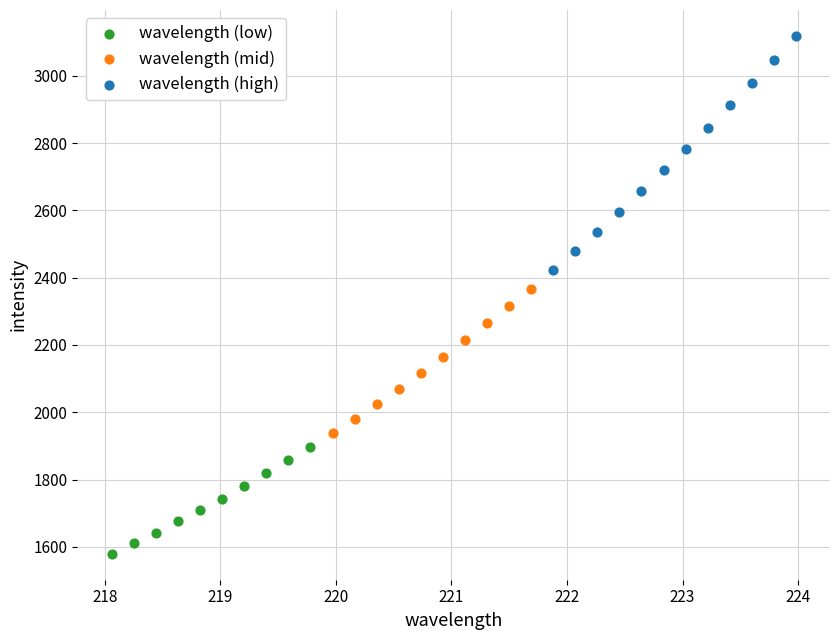

Which series contains the highest Y value?

wavelength (high)